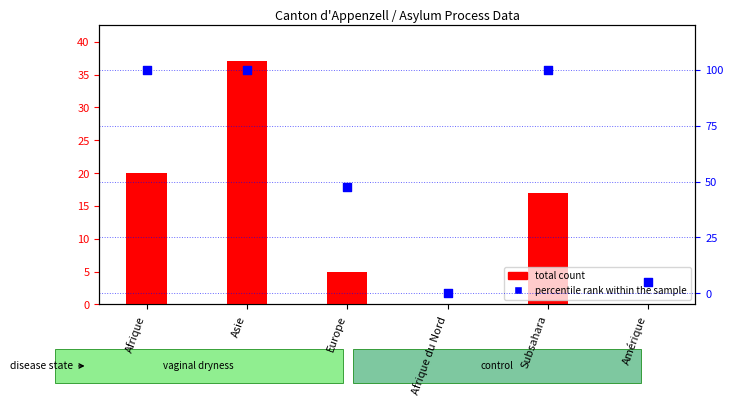

Is the value of total count at Europe greater than the value of percentile rank within the sample at Europe?

No